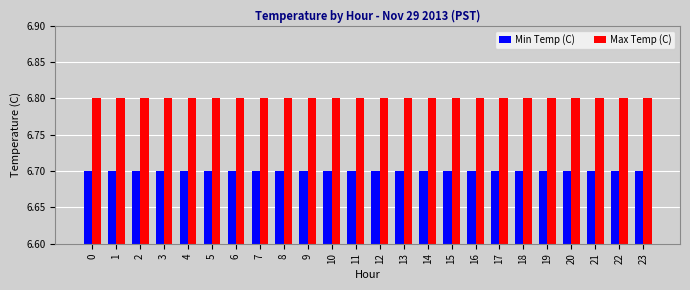

What is the minimum value for Max Temp (C)?

6.8